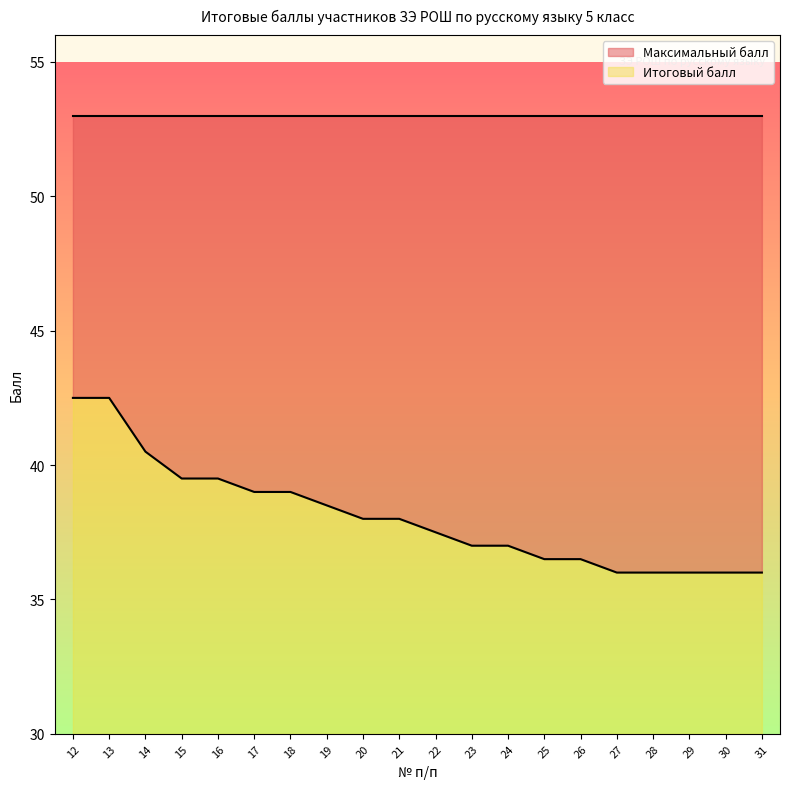

Is it true that the value at 20 is 38.0?

True